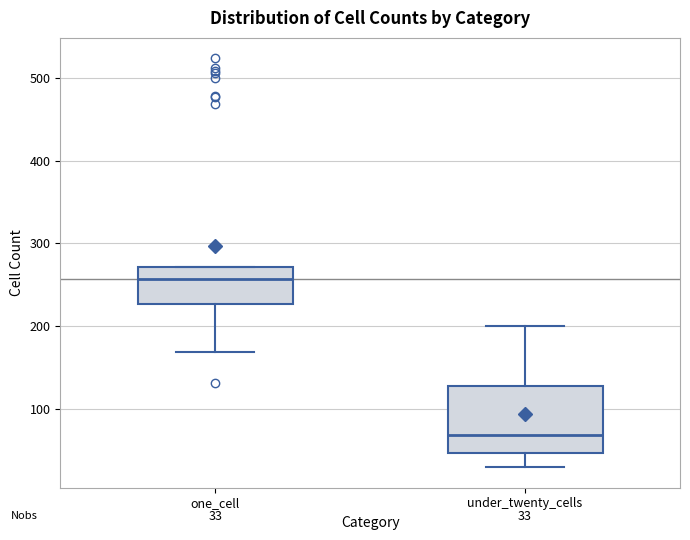

Which box is the tallest, from its lower edge to its upper edge?

under_twenty_cells